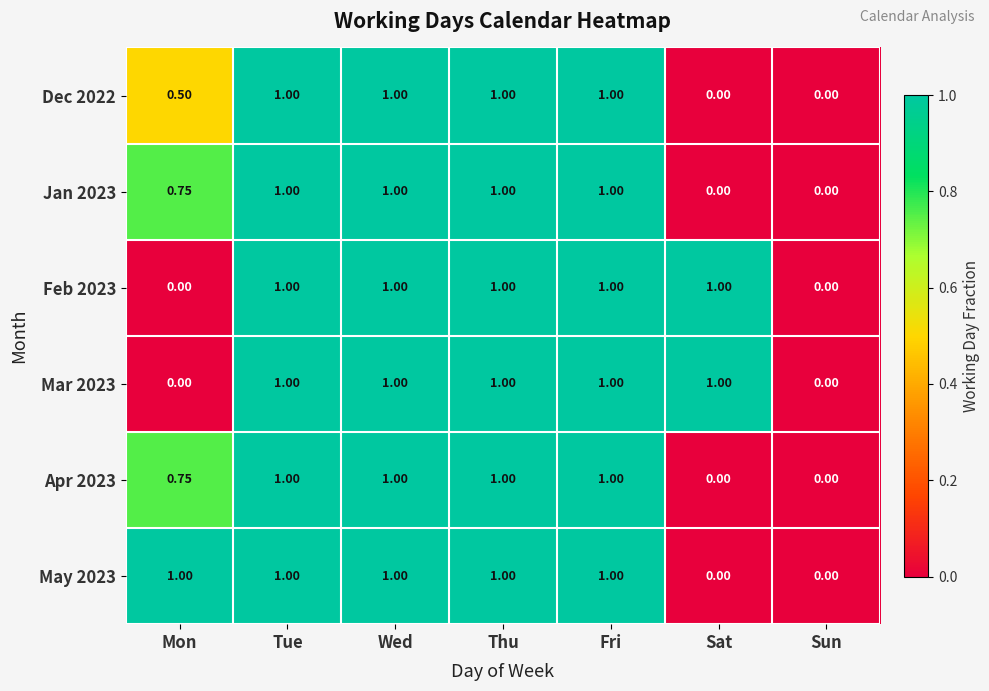

Is the value of May 2023 at Sun greater than the value of Apr 2023 at Fri?

No